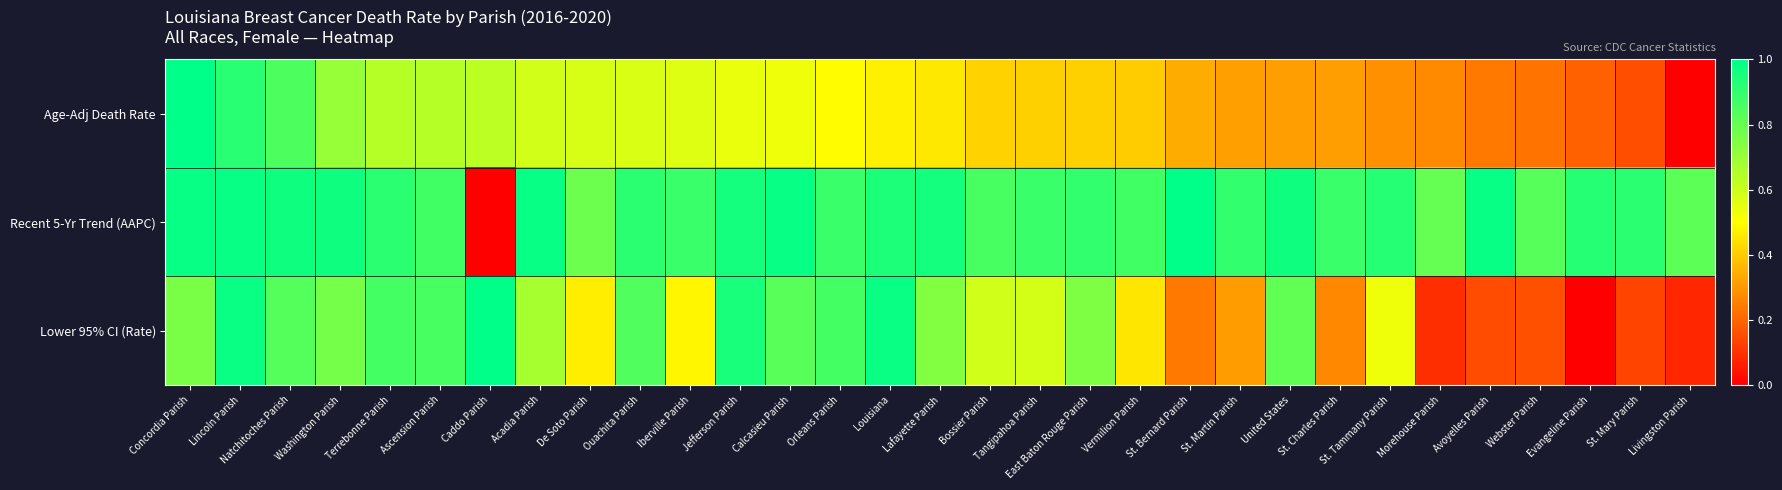

Reading left to right, list all the values displayed in this chart.

Age-Adj Death Rate: Concordia Parish=1.0	Lincoln Parish=0.9	Natchitoches Parish=0.9	Washington Parish=0.7	Terrebonne Parish=0.6	Ascension Parish=0.6	Caddo Parish=0.6	Acadia Parish=0.6	De Soto Parish=0.6	Ouachita Parish=0.6	Iberville Parish=0.6	Jefferson Parish=0.5	Calcasieu Parish=0.5	Orleans Parish=0.5	Louisiana=0.5	Lafayette Parish=0.5	Bossier Parish=0.4	Tangipahoa Parish=0.4	East Baton Rouge Parish=0.4	Vermilion Parish=0.4	St. Bernard Parish=0.3	St. Martin Parish=0.3	United States=0.3	St. Charles Parish=0.3	St. Tammany Parish=0.3	Morehouse Parish=0.3	Avoyelles Parish=0.2	Webster Parish=0.2	Evangeline Parish=0.2	St. Mary Parish=0.2	Livingston Parish=0.0
Recent 5-Yr Trend (AAPC): Concordia Parish=1.0	Lincoln Parish=1.0	Natchitoches Parish=1.0	Washington Parish=1.0	Terrebonne Parish=0.9	Ascension Parish=0.9	Caddo Parish=0.0	Acadia Parish=1.0	De Soto Parish=0.8	Ouachita Parish=0.9	Iberville Parish=0.9	Jefferson Parish=1.0	Calcasieu Parish=1.0	Orleans Parish=0.9	Louisiana=0.9	Lafayette Parish=1.0	Bossier Parish=0.9	Tangipahoa Parish=0.9	East Baton Rouge Parish=0.9	Vermilion Parish=0.9	St. Bernard Parish=1.0	St. Martin Parish=0.9	United States=1.0	St. Charles Parish=0.9	St. Tammany Parish=0.9	Morehouse Parish=0.8	Avoyelles Parish=1.0	Webster Parish=0.8	Evangeline Parish=0.9	St. Mary Parish=0.9	Livingston Parish=0.8
Lower 95% CI (Rate): Concordia Parish=0.8	Lincoln Parish=1.0	Natchitoches Parish=0.8	Washington Parish=0.8	Terrebonne Parish=0.9	Ascension Parish=0.9	Caddo Parish=1.0	Acadia Parish=0.7	De Soto Parish=0.5	Ouachita Parish=0.8	Iberville Parish=0.5	Jefferson Parish=0.9	Calcasieu Parish=0.8	Orleans Parish=0.9	Louisiana=1.0	Lafayette Parish=0.7	Bossier Parish=0.6	Tangipahoa Parish=0.6	East Baton Rouge Parish=0.8	Vermilion Parish=0.4	St. Bernard Parish=0.2	St. Martin Parish=0.3	United States=0.8	St. Charles Parish=0.3	St. Tammany Parish=0.5	Morehouse Parish=0.1	Avoyelles Parish=0.1	Webster Parish=0.2	Evangeline Parish=0.0	St. Mary Parish=0.1	Livingston Parish=0.1